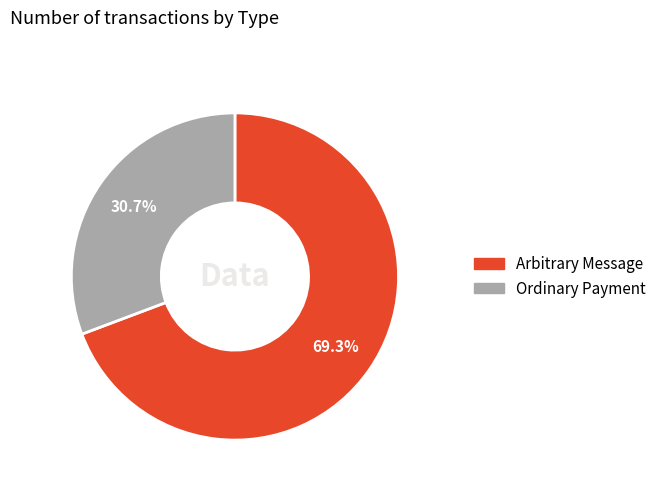

Is there any slice that represents more than half of the pie?

Yes